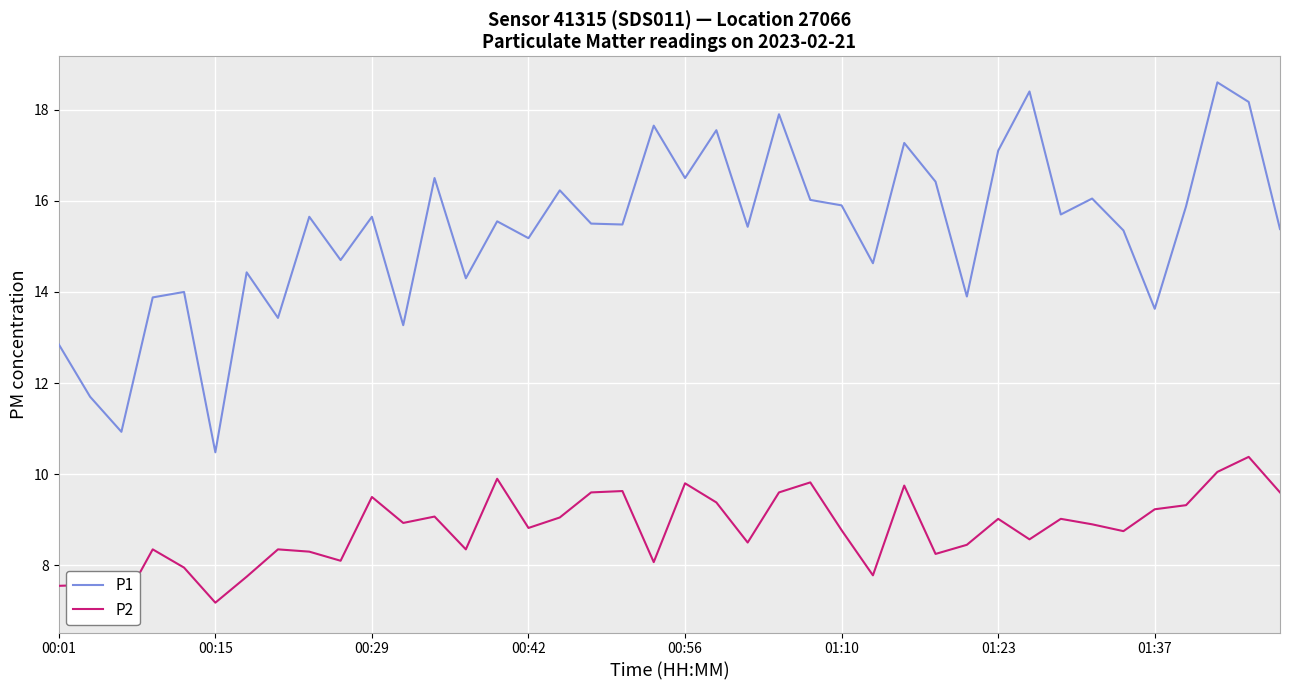

Is this an area chart (filled region under the line)?

No